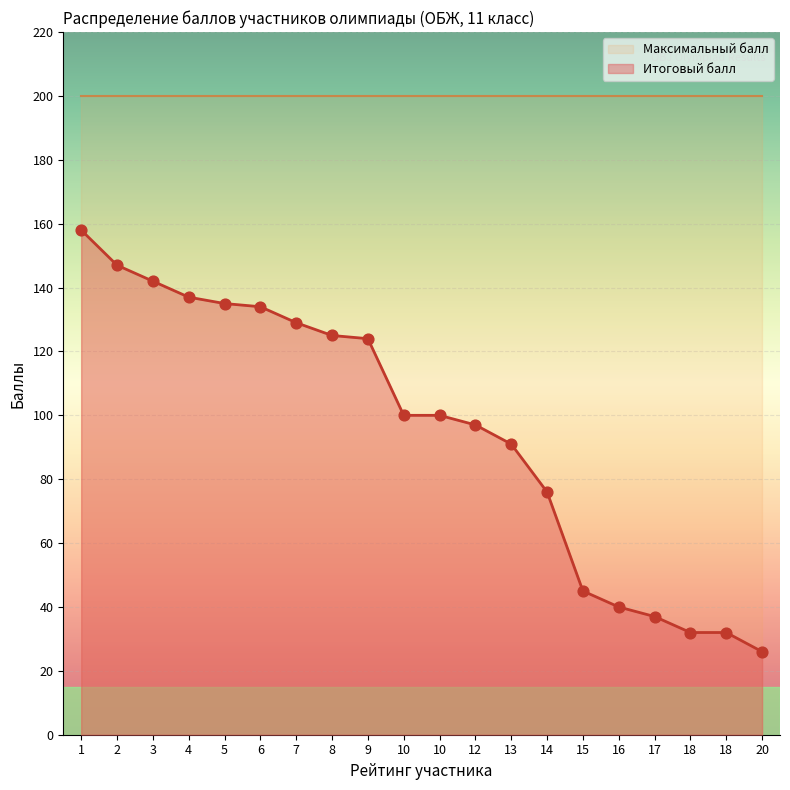

Which has a higher value, 3 or 4?

3